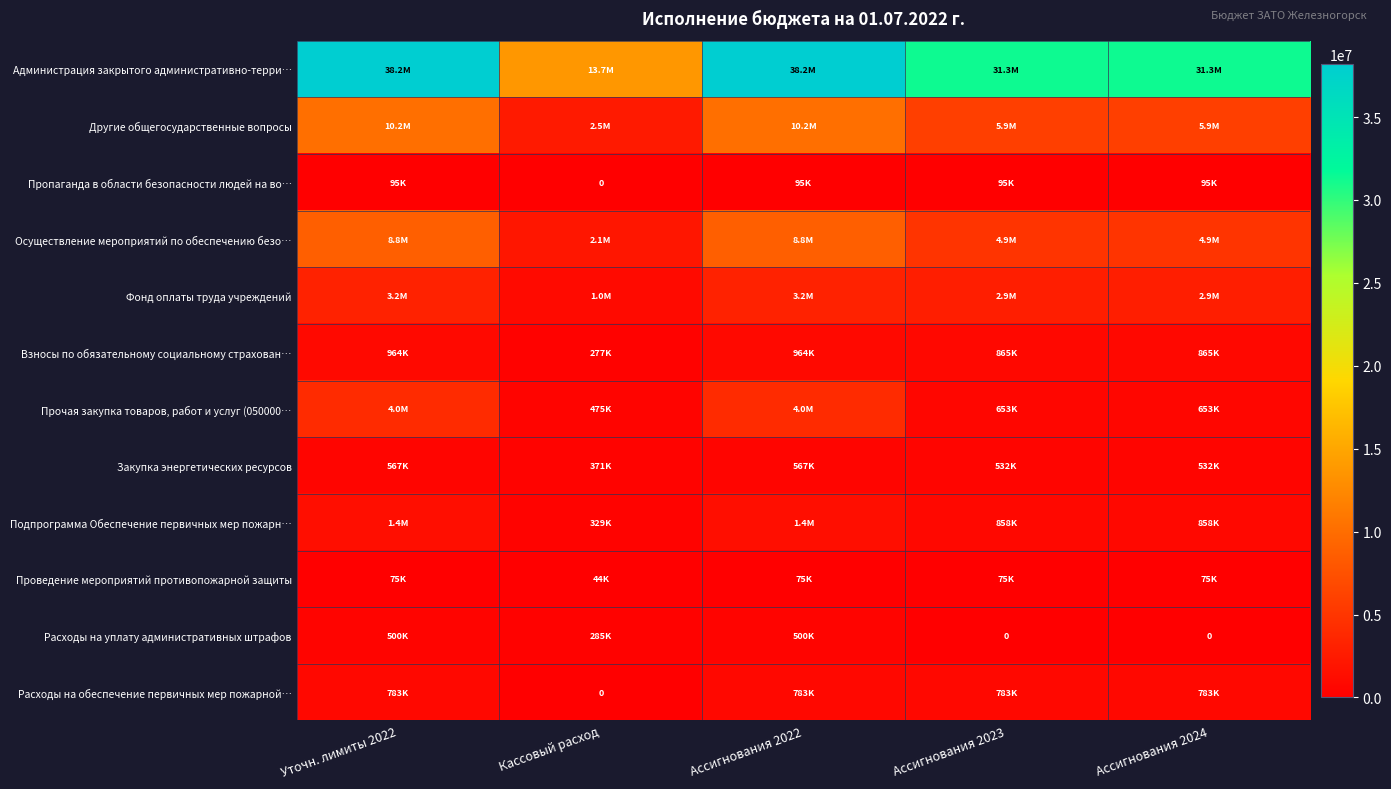

What is the average value of the Фонд оплаты труда учреждений series?

2627277.3